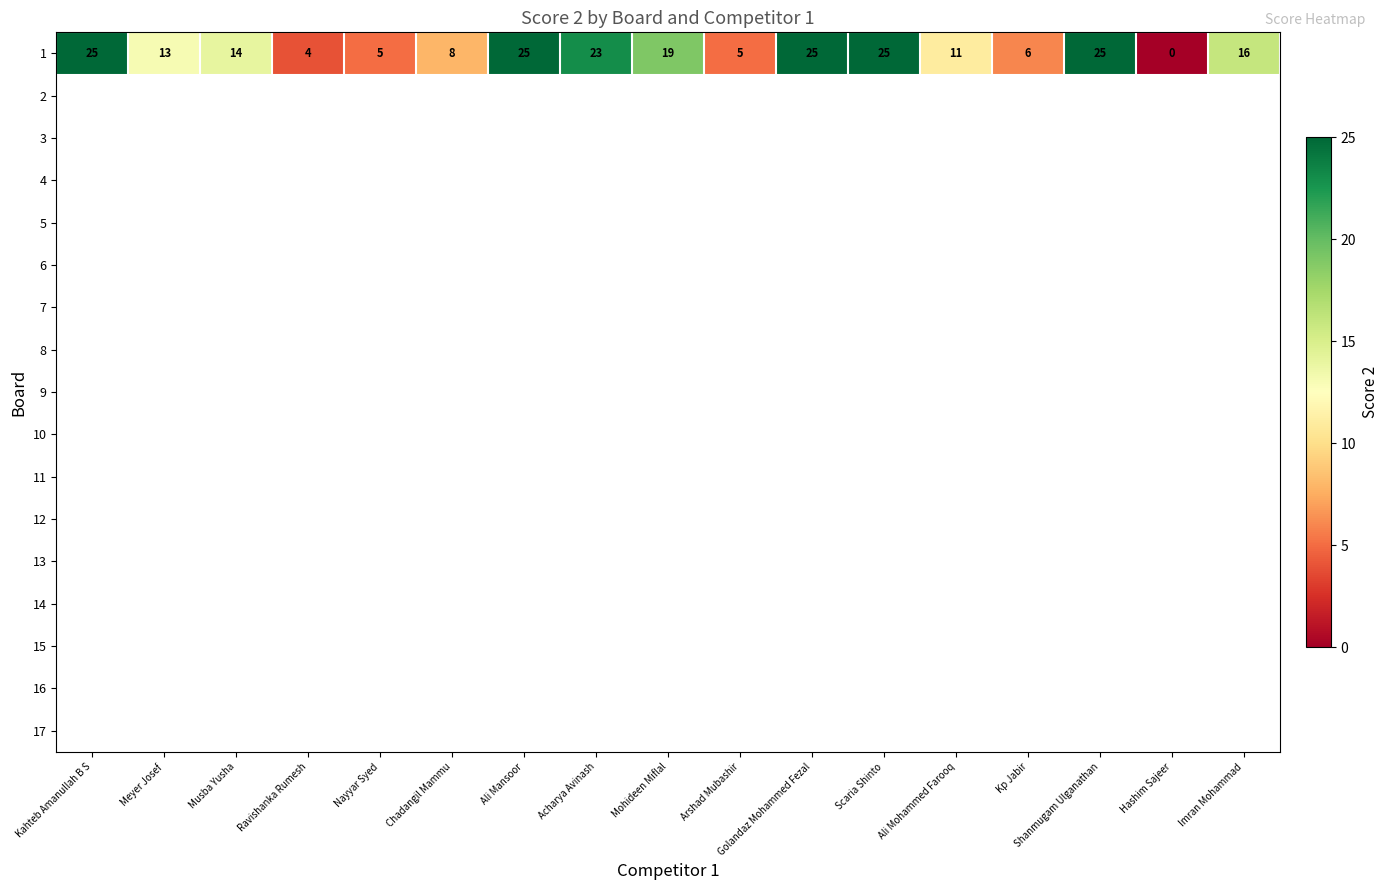

Which has a higher value, Nayyar Syed or Kahteb Amanullah B S?

Kahteb Amanullah B S